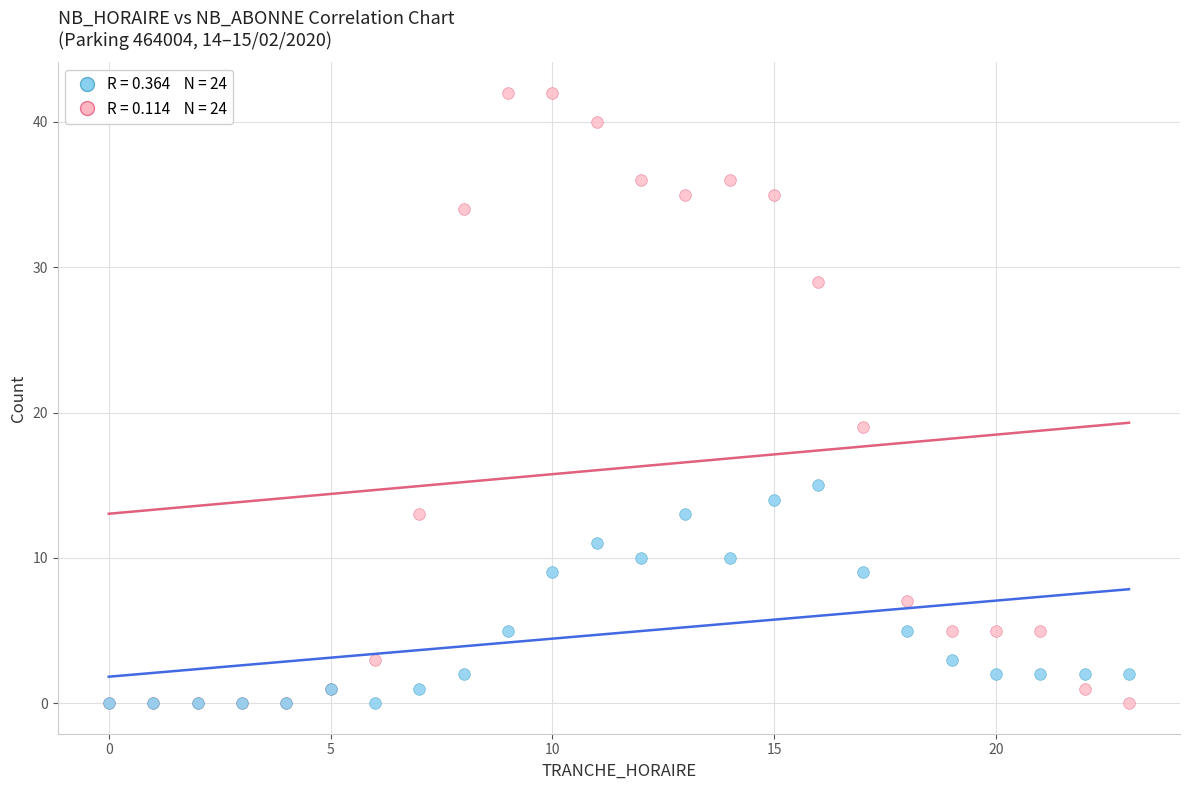

Across all series, what Y value is closest to 21?

19